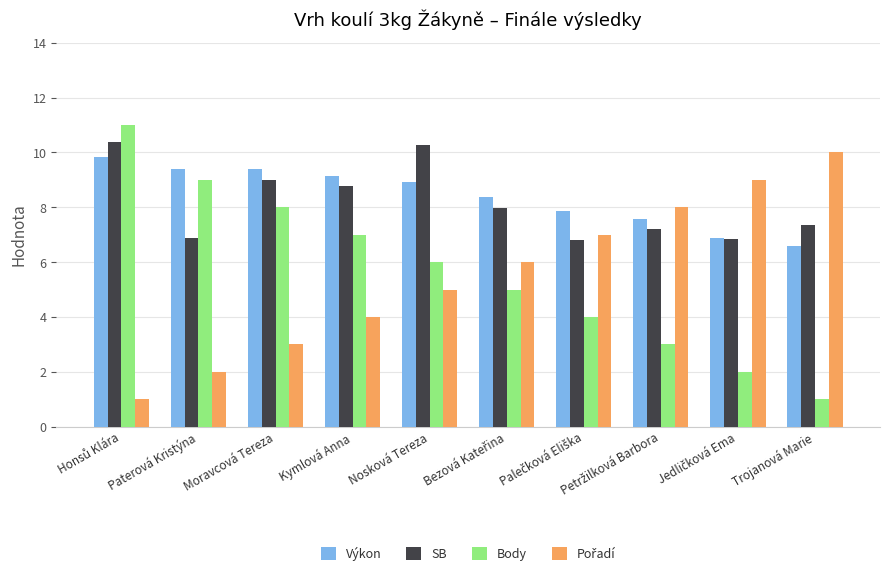

What position from the right is Nosková Tereza?

6